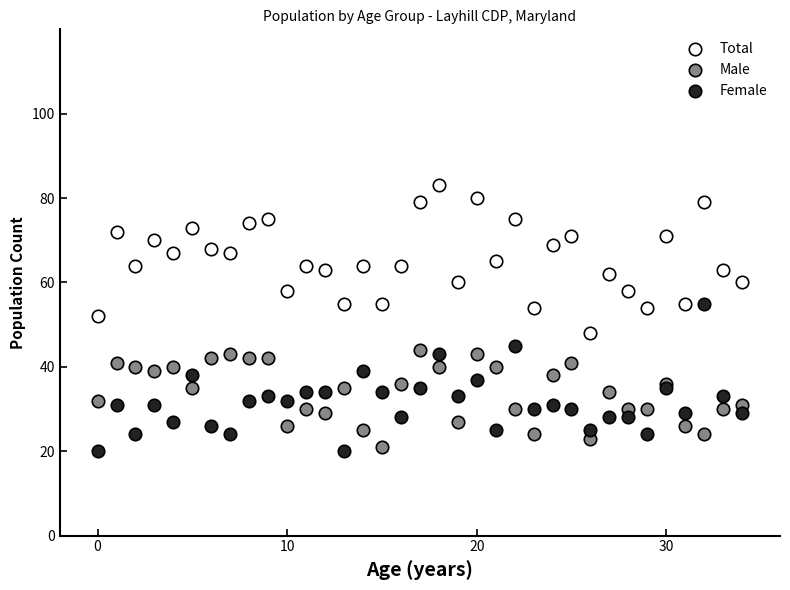

Which series contains the lowest Y value?

Female